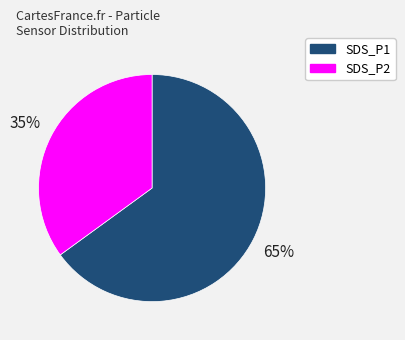

Which category has the smallest portion of the pie?

SDS_P2